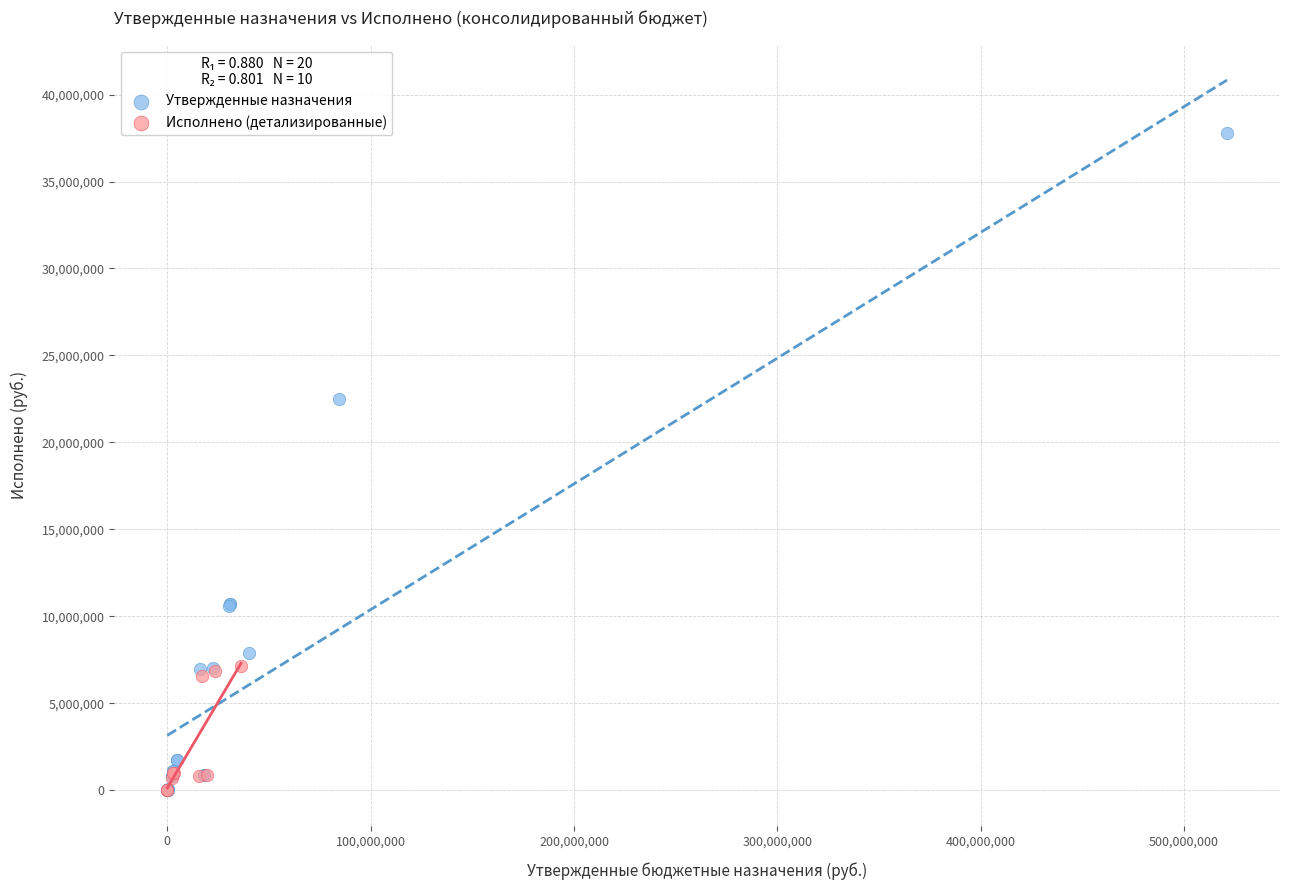

Which series has the widest spread of Y values?

Утвержденные назначения